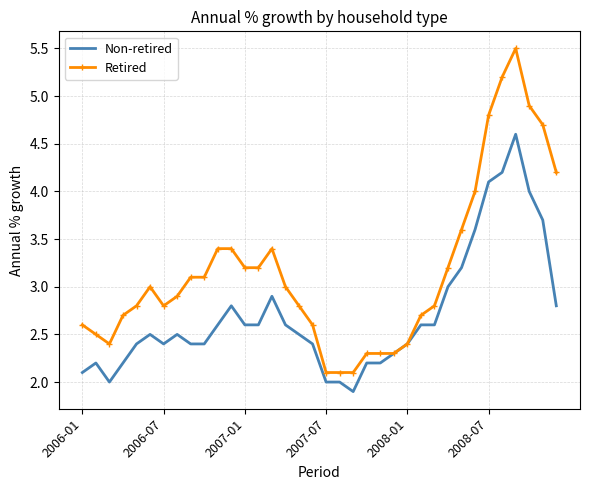

Which series has the largest range (max minus min)?

Retired